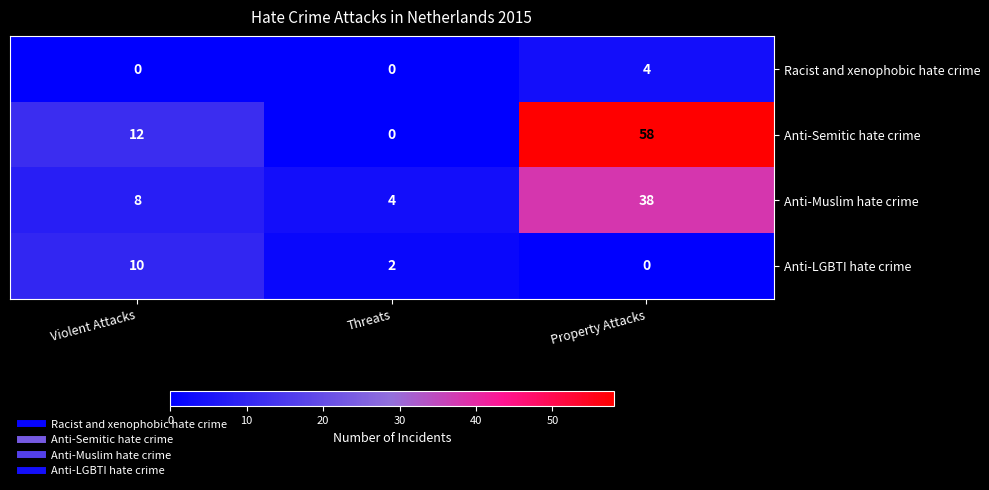

Is it true that Anti-Muslim hate crime equals 65 at Property Attacks?

False